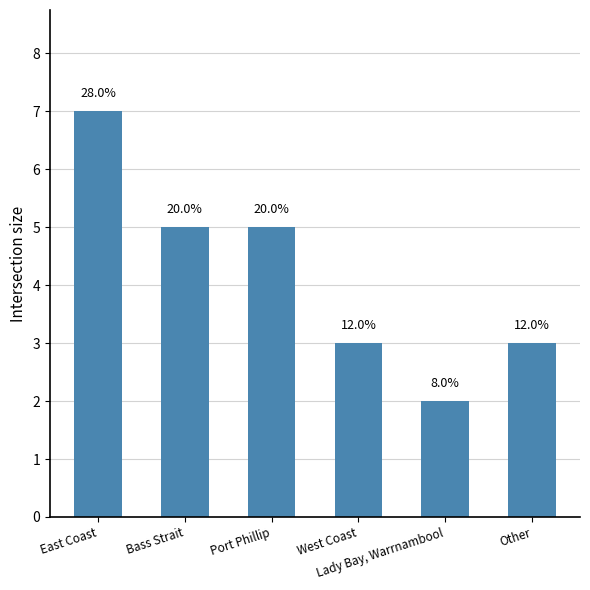

How many bars are there in total?

6